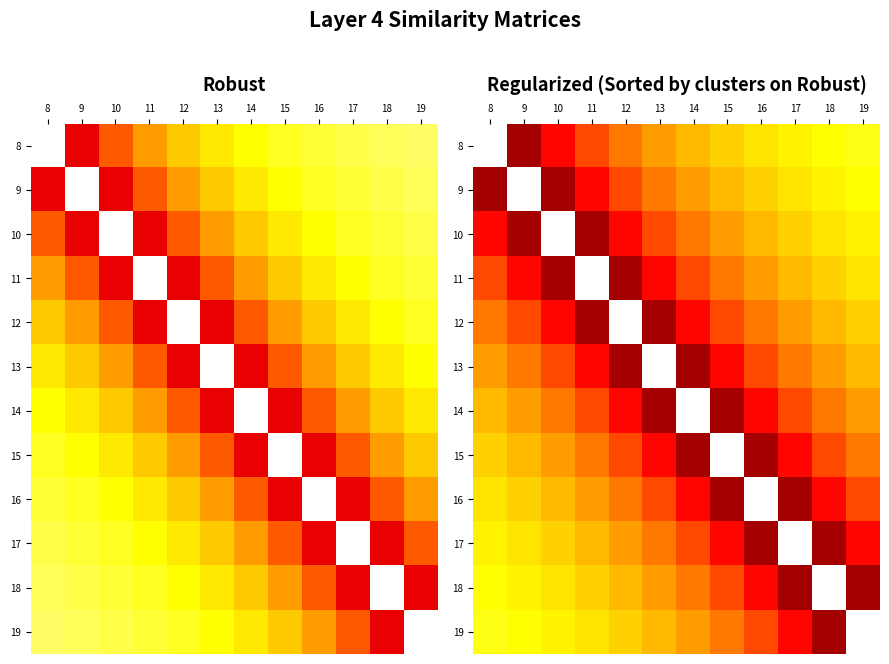

Which category has the lowest value across all series?

8